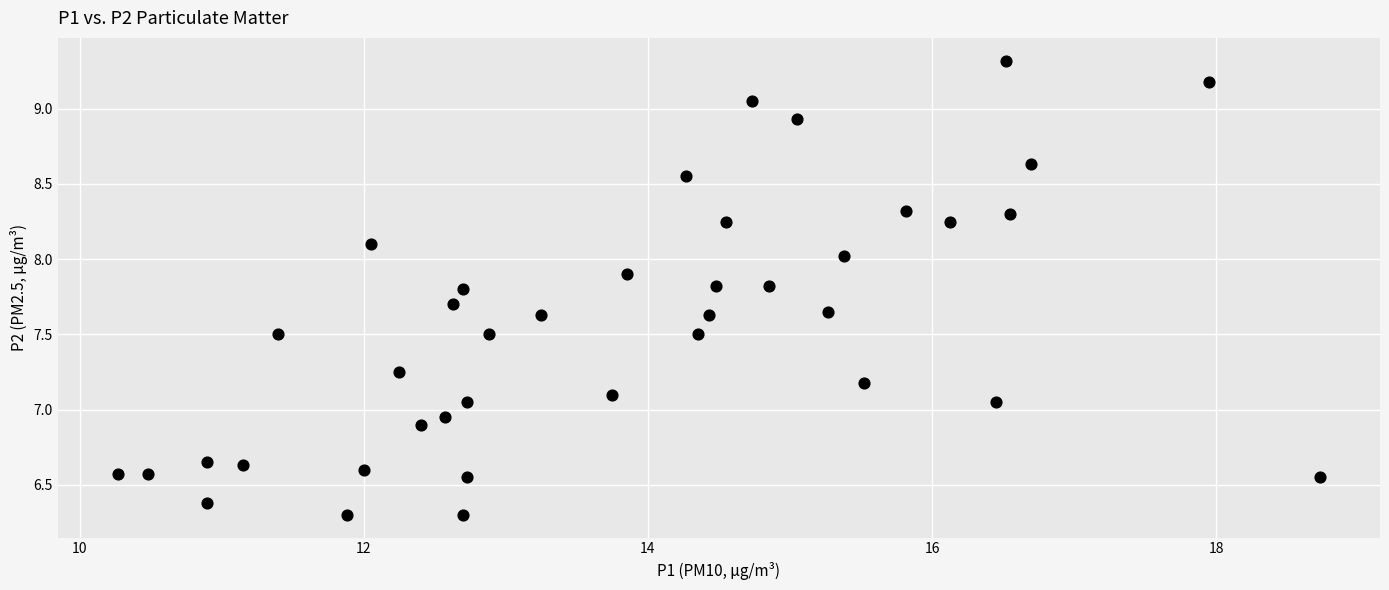

What is the range of X values (max minus min)?

8.5